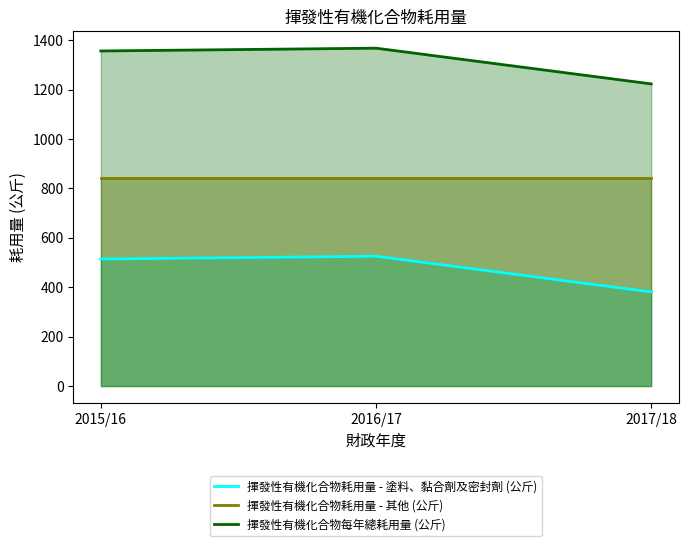

What is the difference between the maximum and minimum values in the 揮發性有機化合物耗用量 - 塗料、黏合劑及密封劑 (公斤) series?

144.6